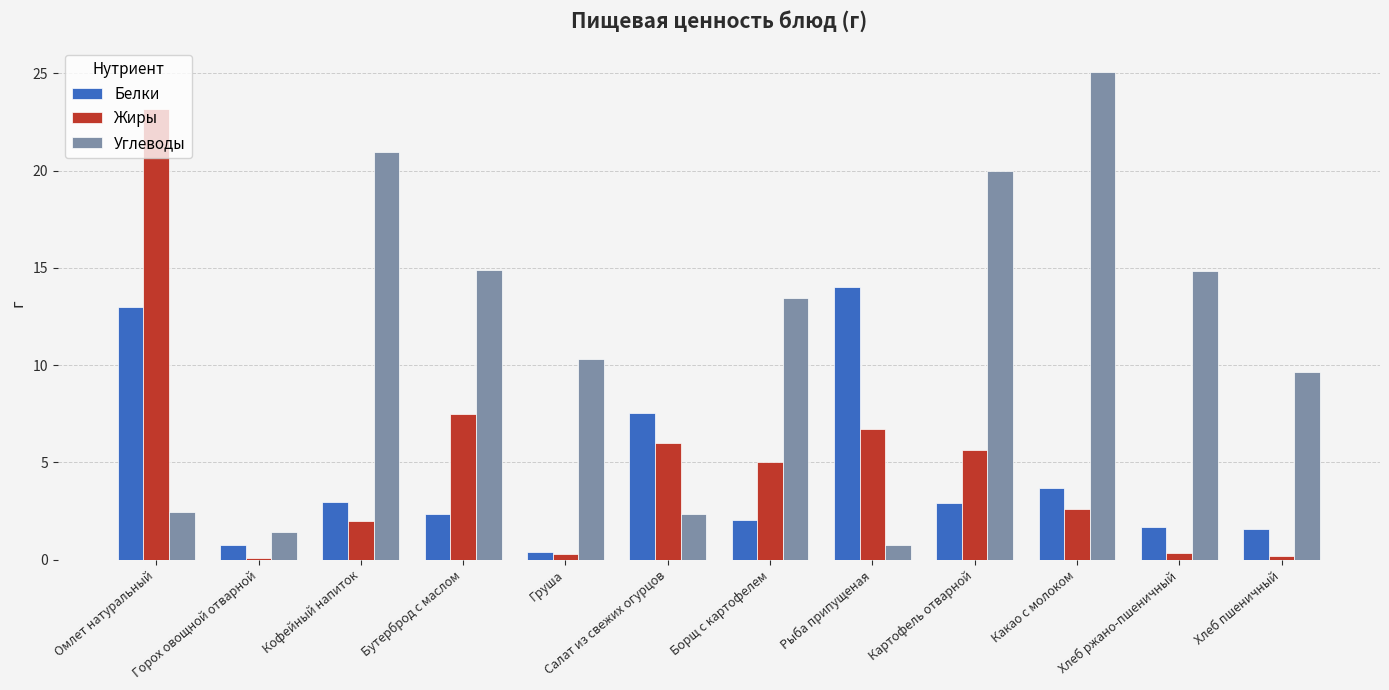

What is the maximum value for Жиры?

23.2